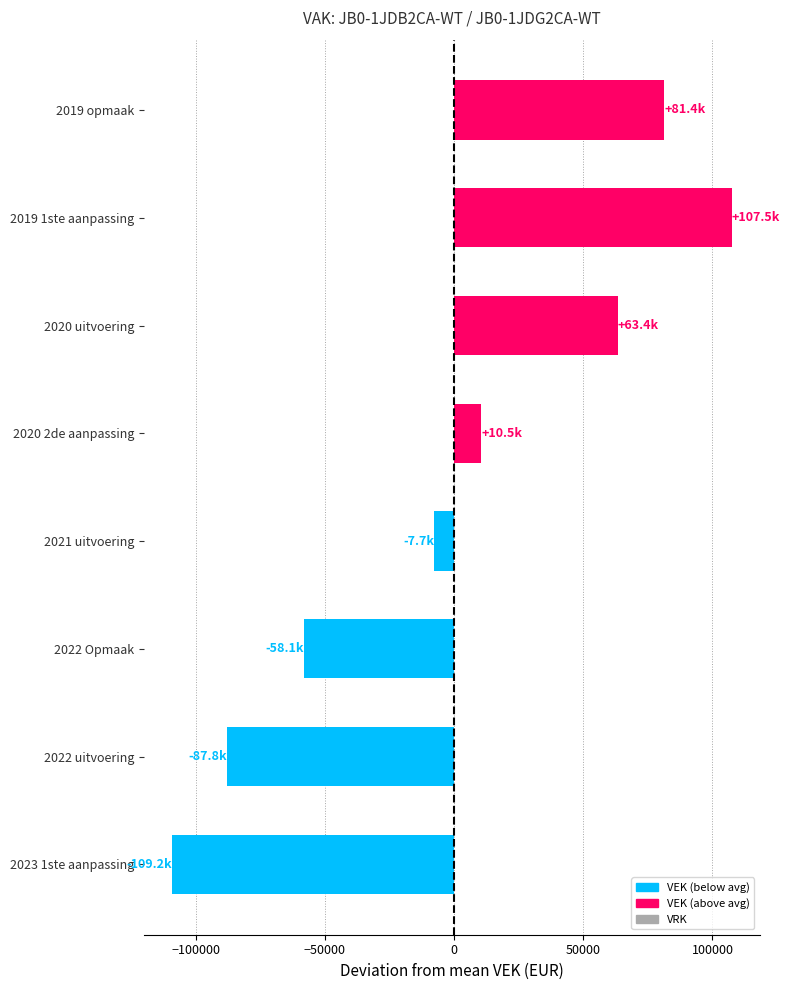

The value at 2019 opmaak is 81383.1. True or false?

True